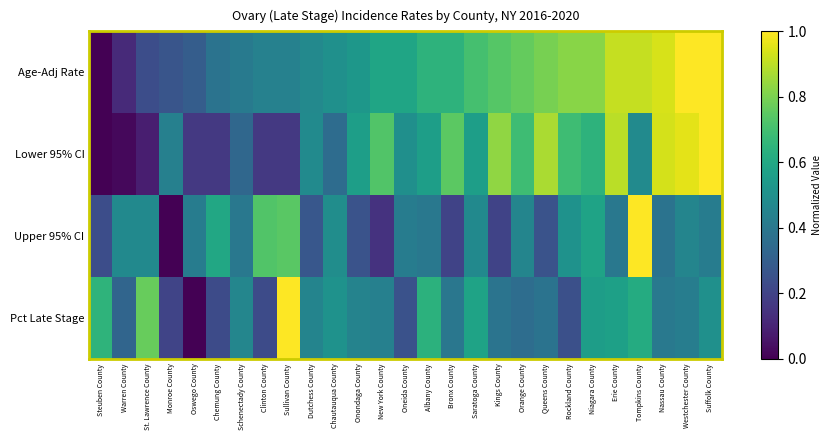

Which series has the largest total across all categories?

Age-Adj Rate